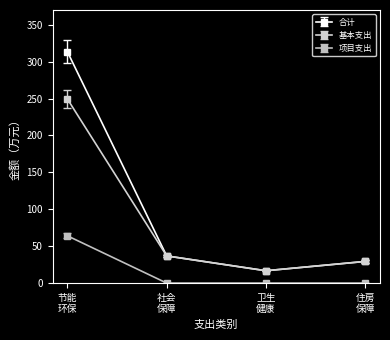

How many lines are shown in the chart?

3